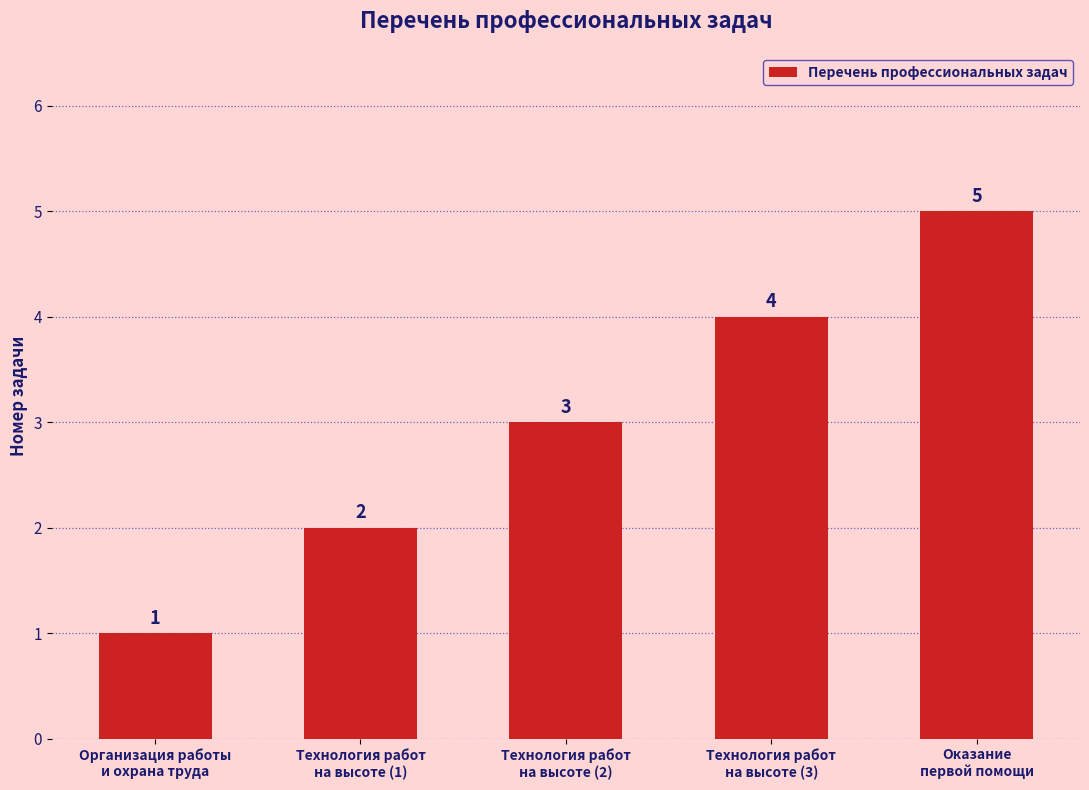

Rank the categories by value from highest to lowest.

Оказание
первой помощи, Технология работ
на высоте (3), Технология работ
на высоте (2), Технология работ
на высоте (1), Организация работы
и охрана труда